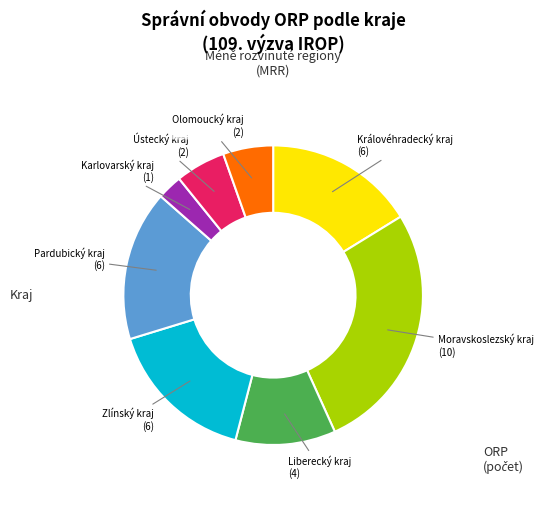

Does any single category account for the majority?

No